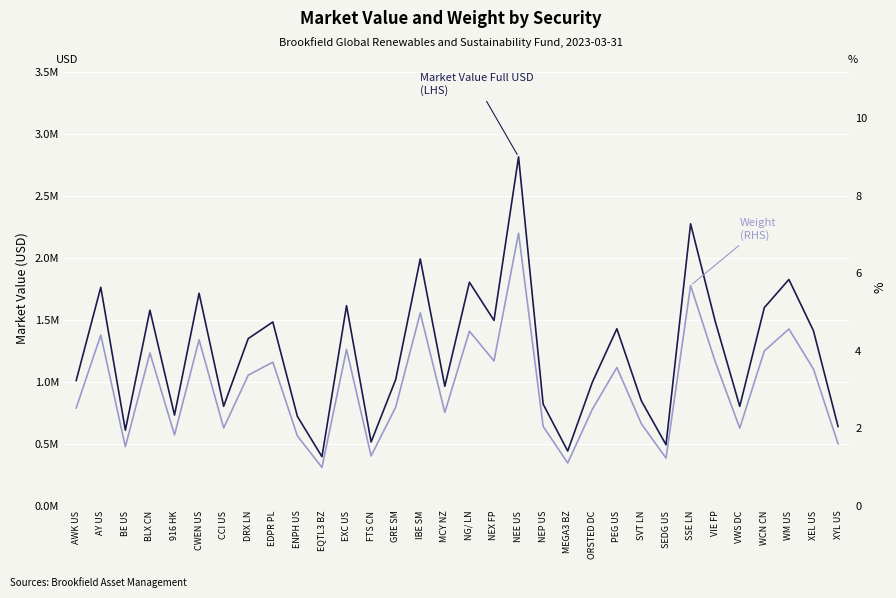

What is the total value across all series at NEE US?

2815739.4